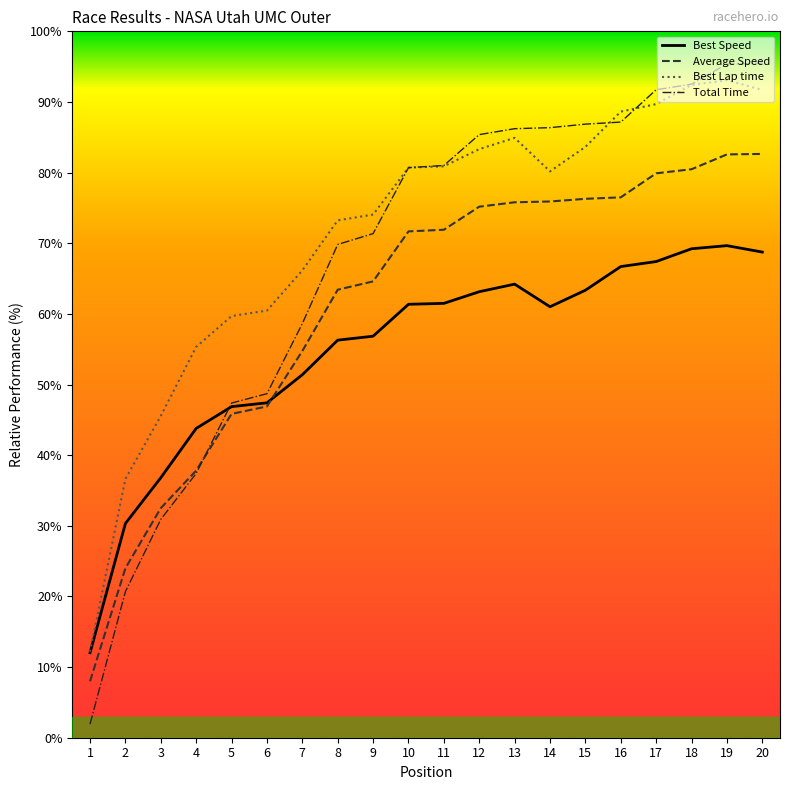

The Average Speed series shows 76.5 at 16. True or false?

True